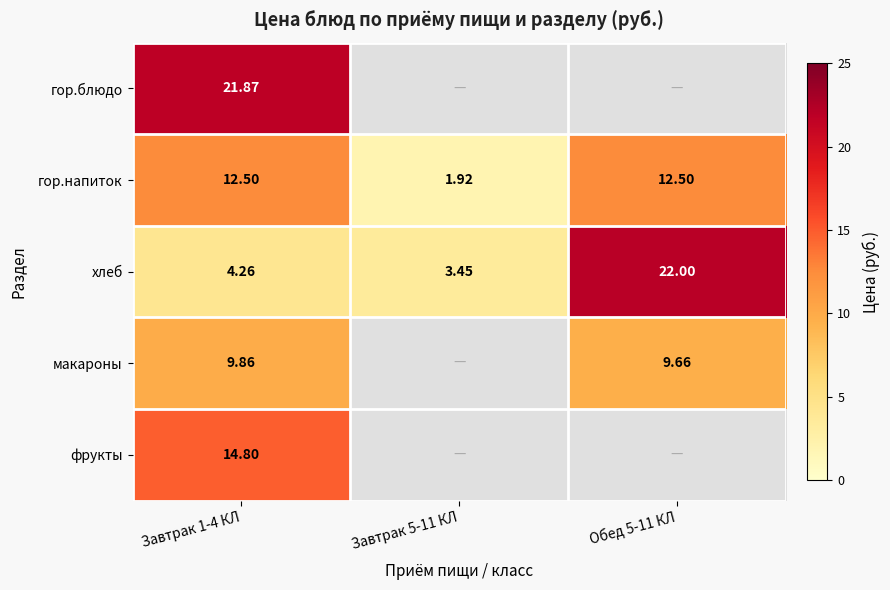

Rank the series at Завтрак 1-4 КЛ from highest to lowest value.

гор.блюдо, фрукты, гор.напиток, макароны, хлеб